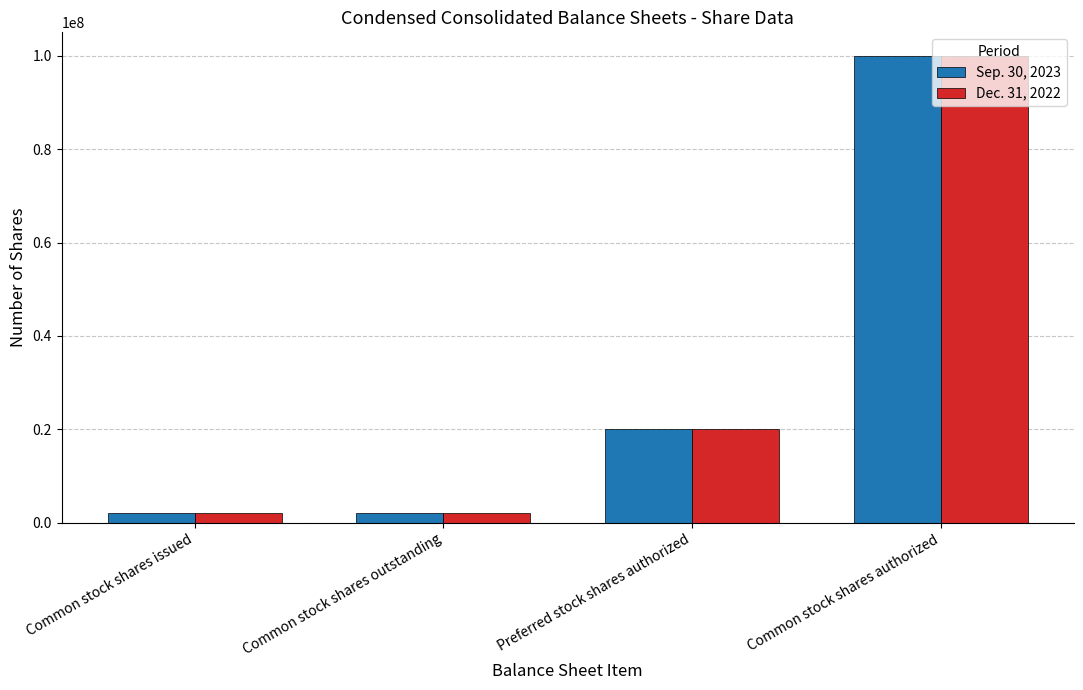

How many groups of bars are there?

4